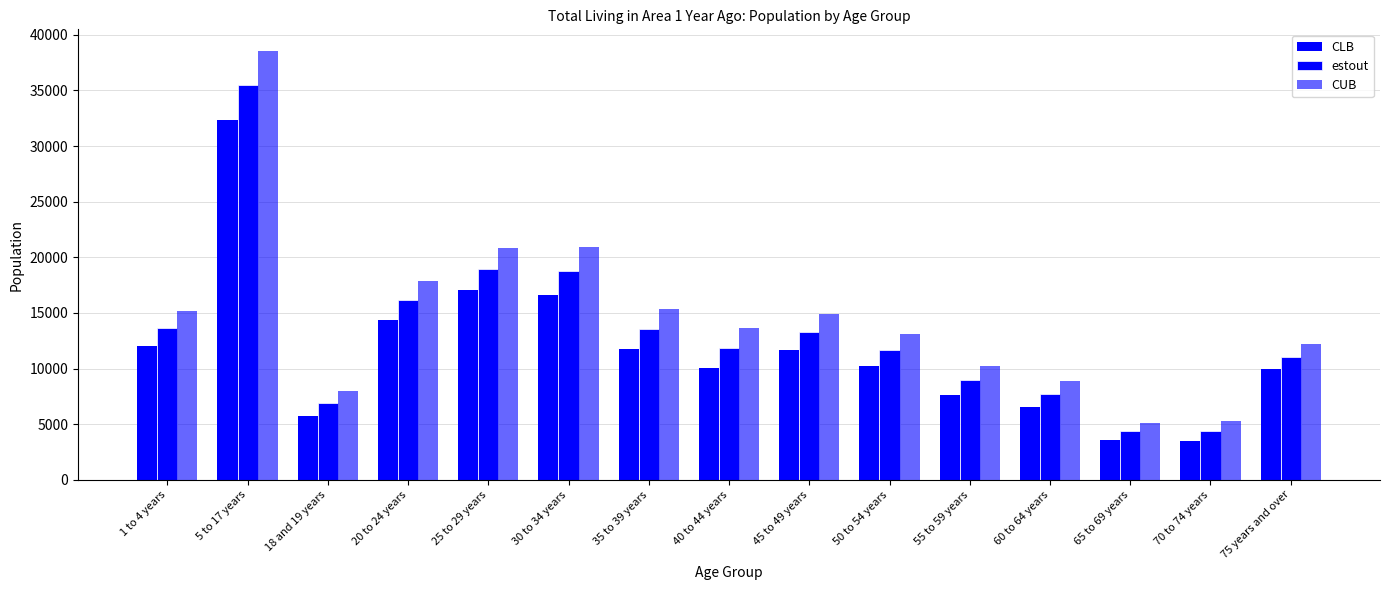

How many distinct data groups are displayed?

3